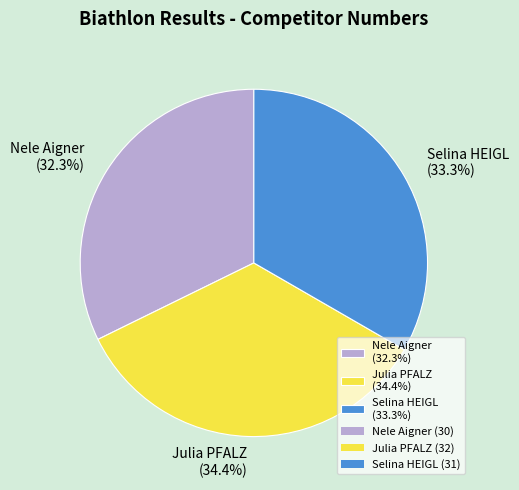

To the nearest percent, what is the average slice percentage?

33%